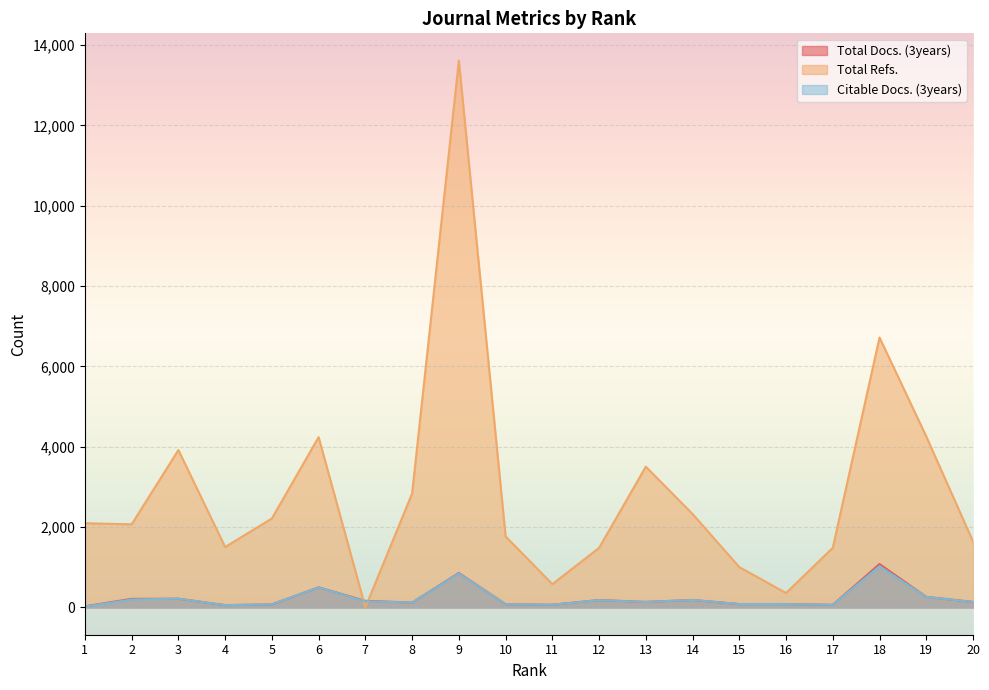

Which series has the largest total across all categories?

Total Refs.